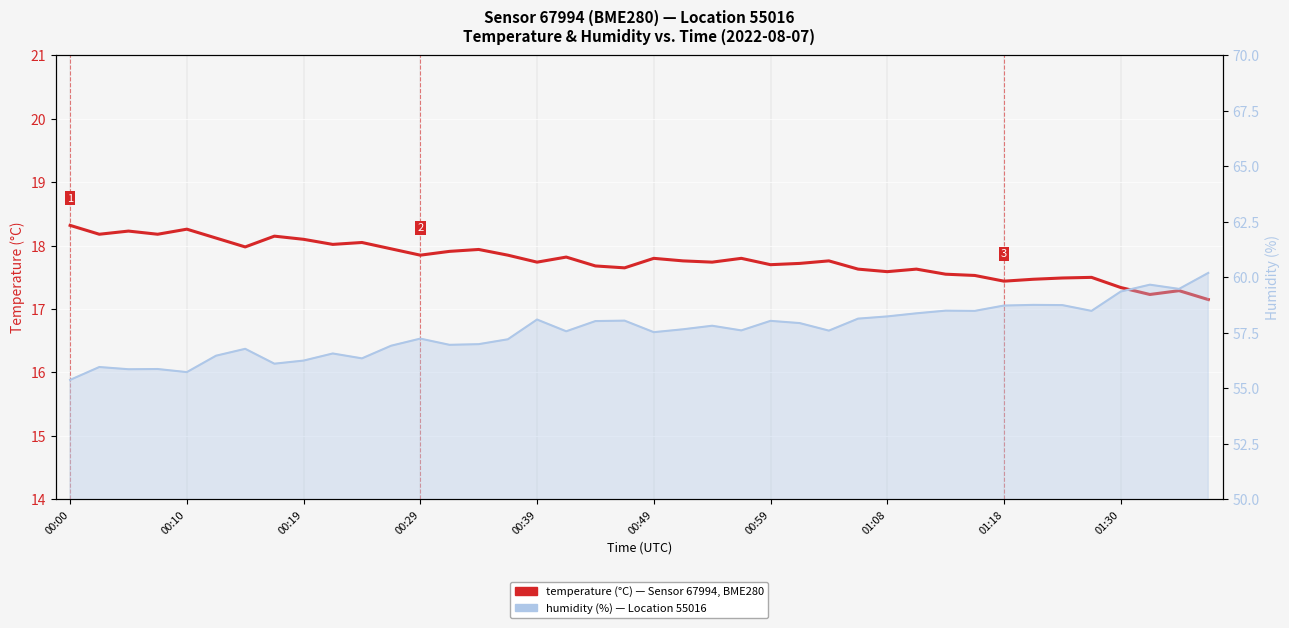

What is the lowest value of the temperature series?

17.1